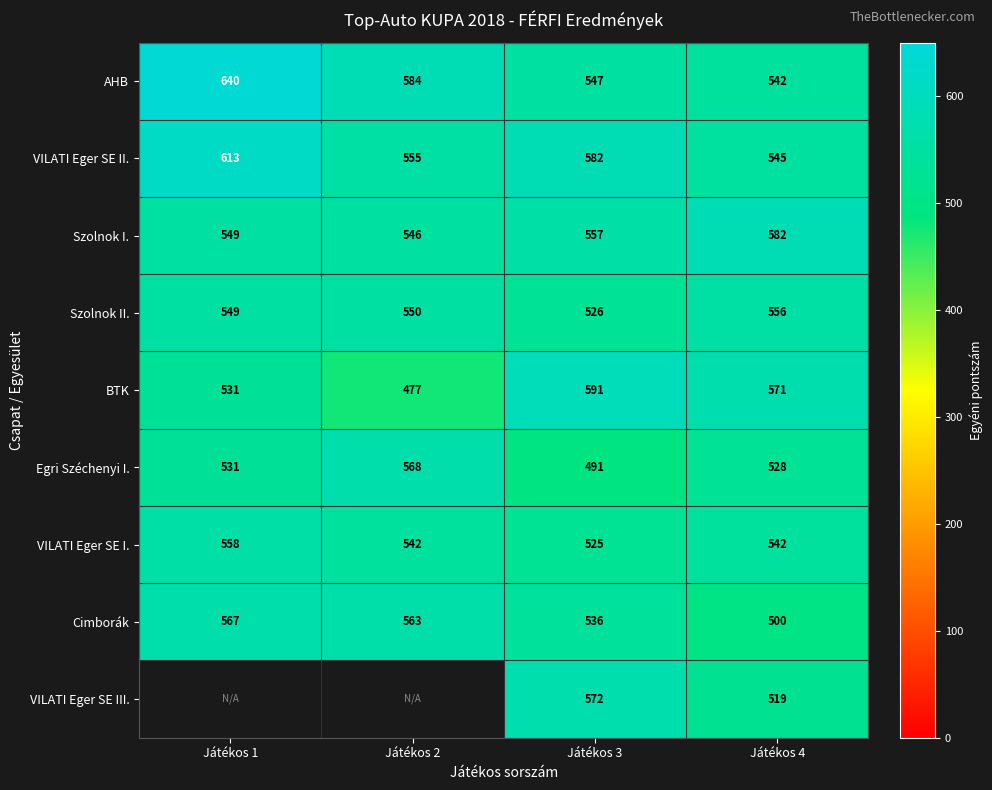

At which category is the sum across all series the highest?

Játékos 3